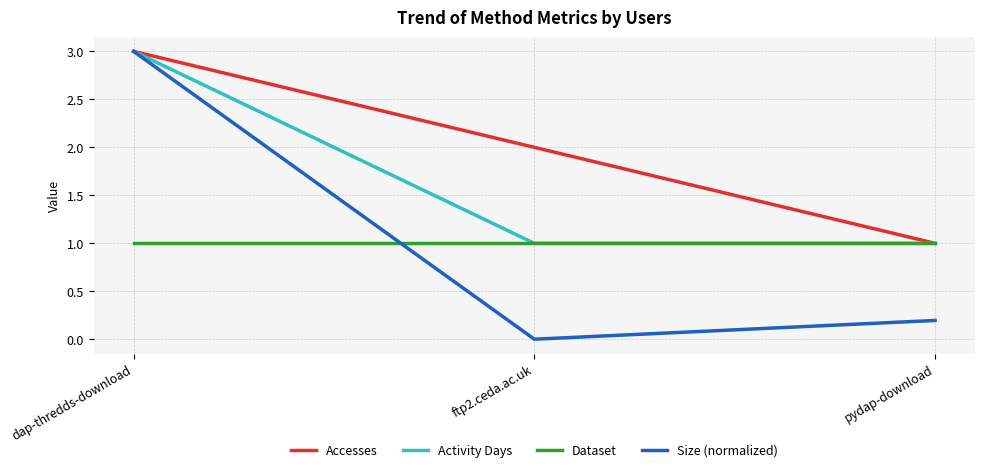

What is the approximate value of Dataset at dap-thredds-download?

1.0